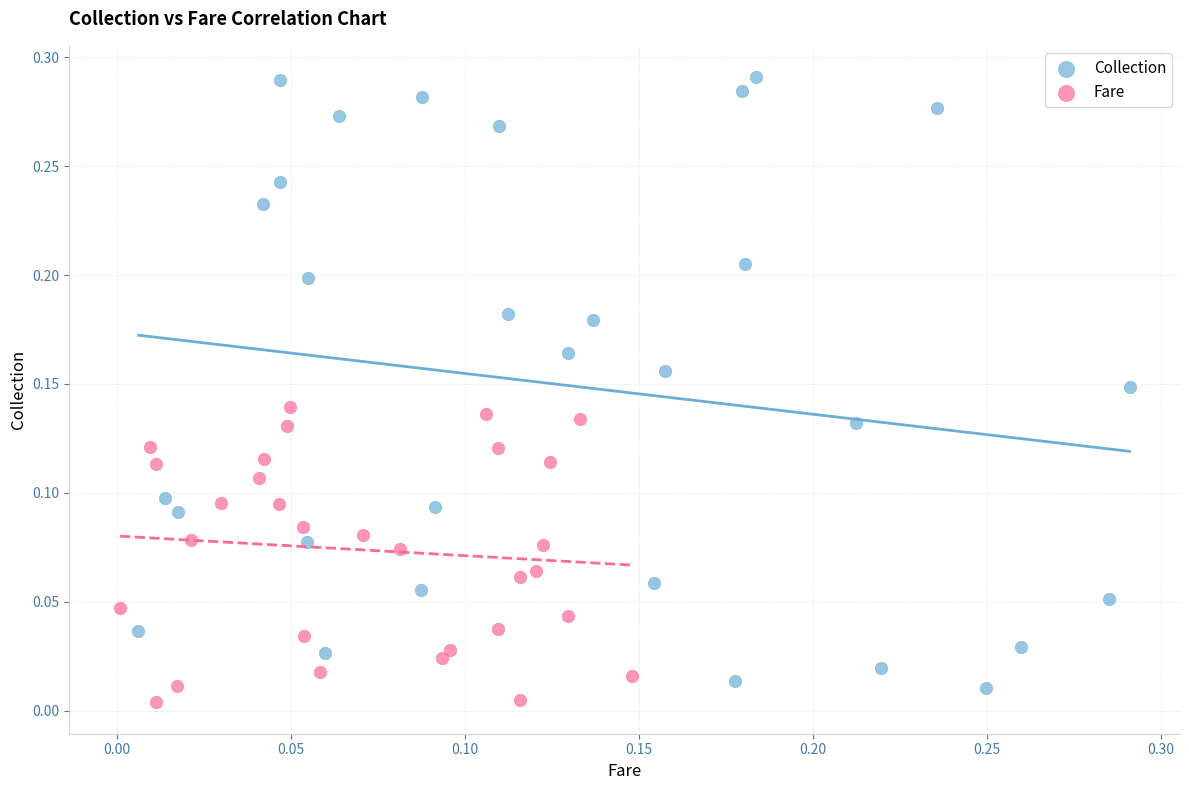

Which series has the largest Y range (max minus min)?

Collection